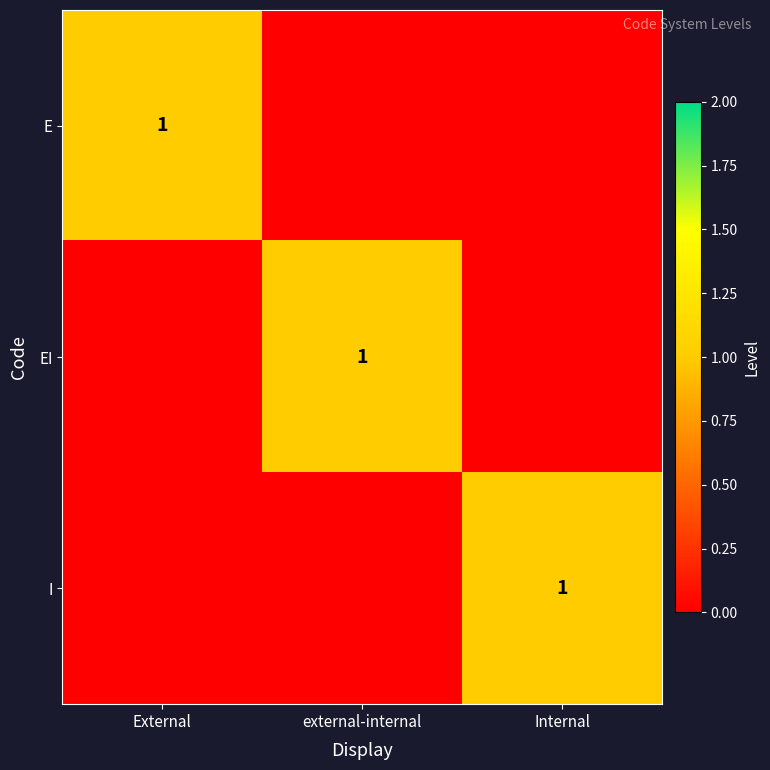

The EI series shows 1 at external-internal. True or false?

True